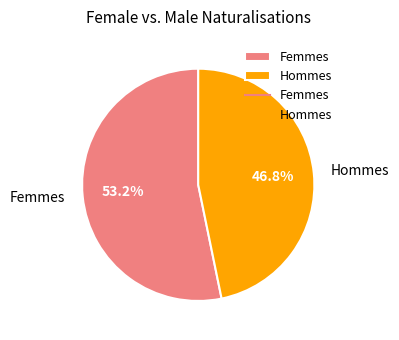

Is it true that Femmes is 63% of the pie?

False